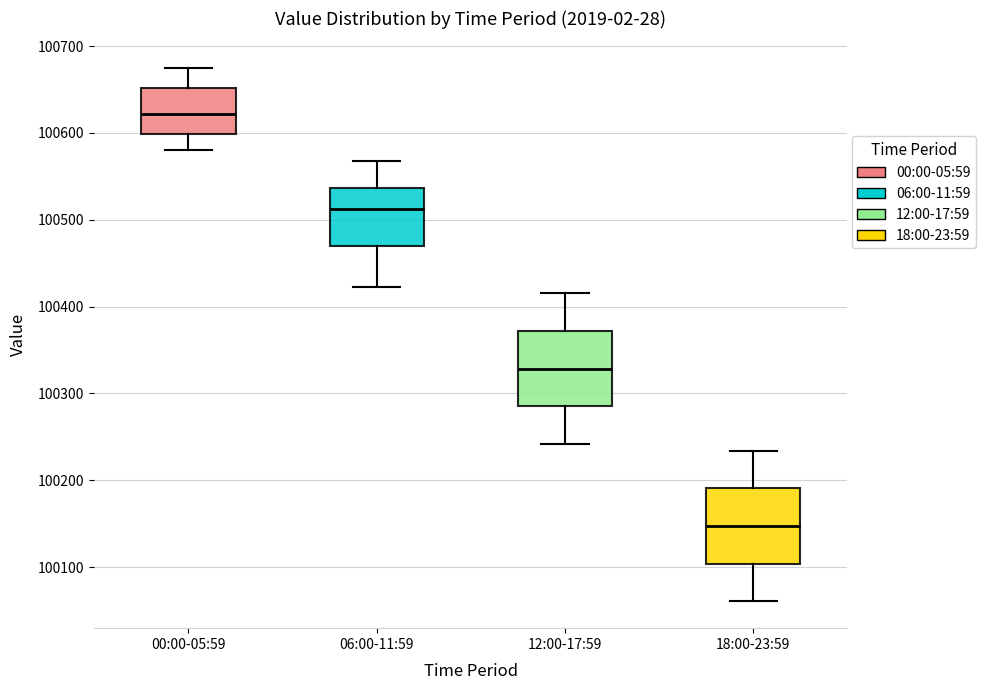

Which box's median line is the highest?

00:00-05:59